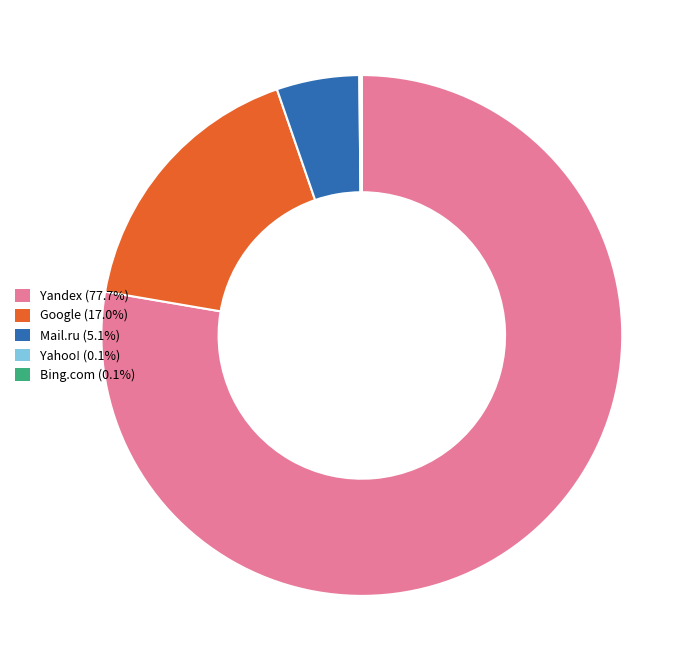

Do Yandex (77.7%) and Mail.ru (5.1%) together represent more than half of the pie?

Yes